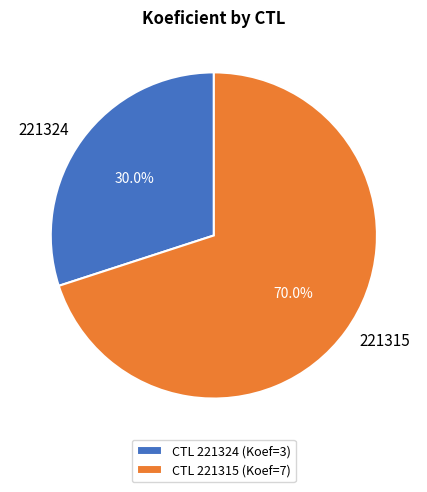

Is there any slice that represents more than half of the pie?

Yes